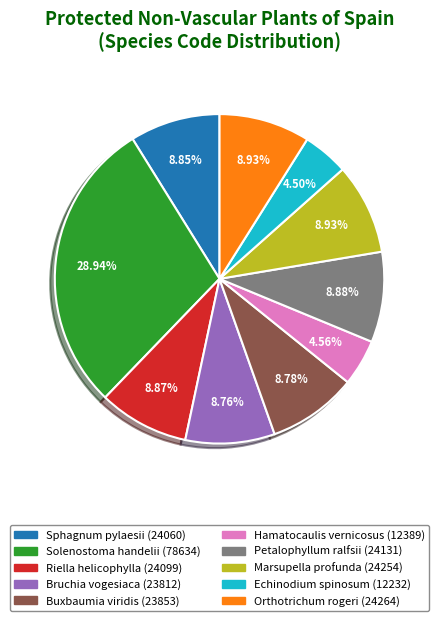

What is the largest slice in the pie chart?

Solenostoma handelii